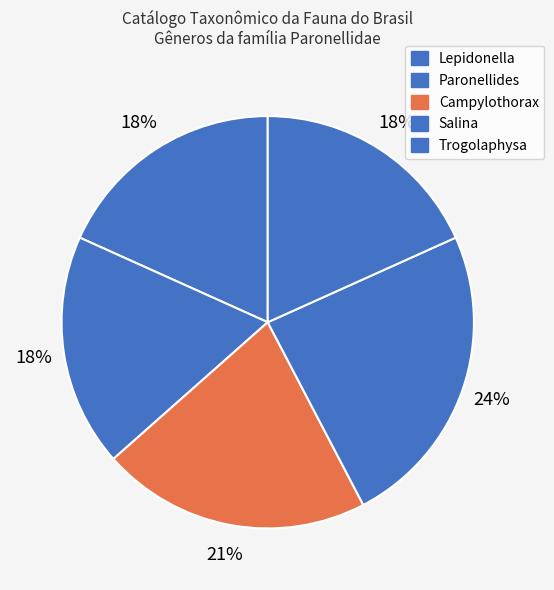

To the nearest percent, what is the average slice percentage?

20%